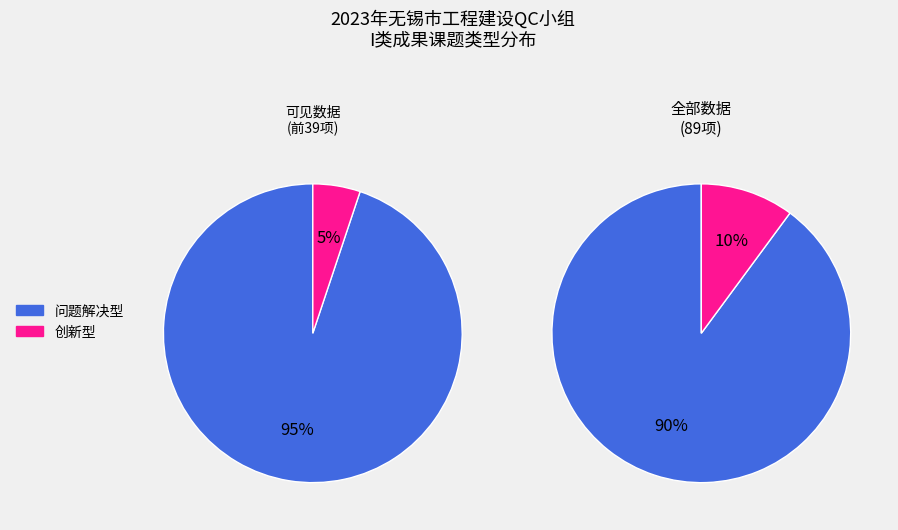

Is it true that 创新型 is 10% of the pie?

True